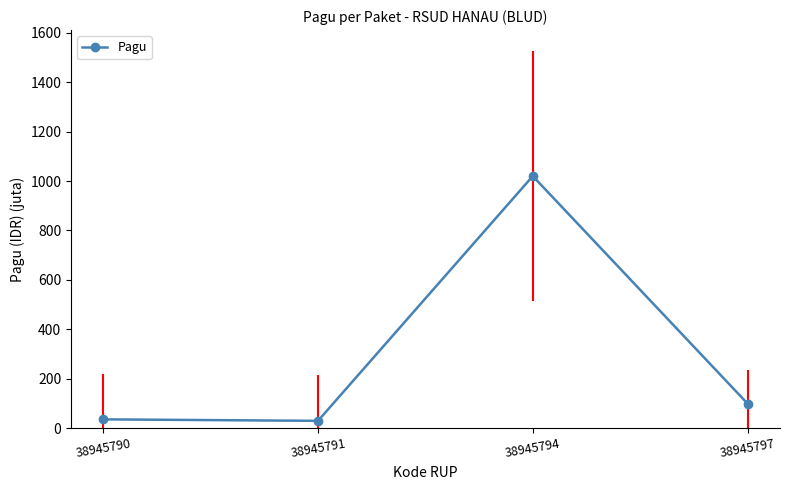

What is the sum of all values?

1186